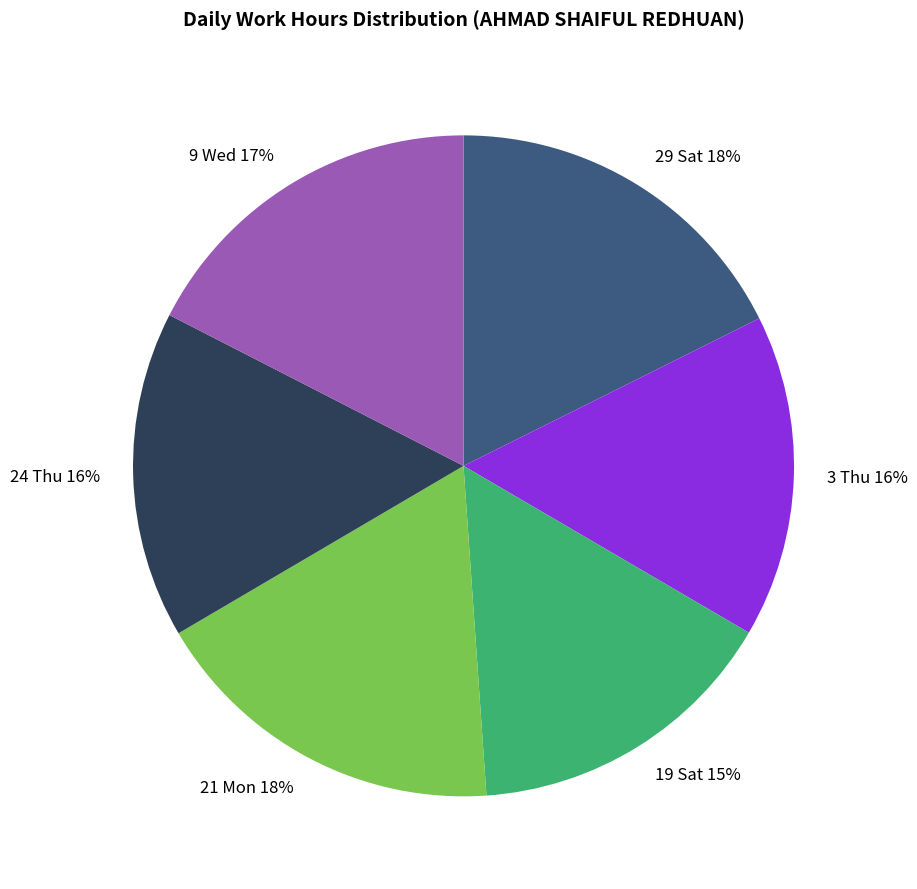

To the nearest percent, what is the combined percentage of 19 Sat and 3 Thu?

31%